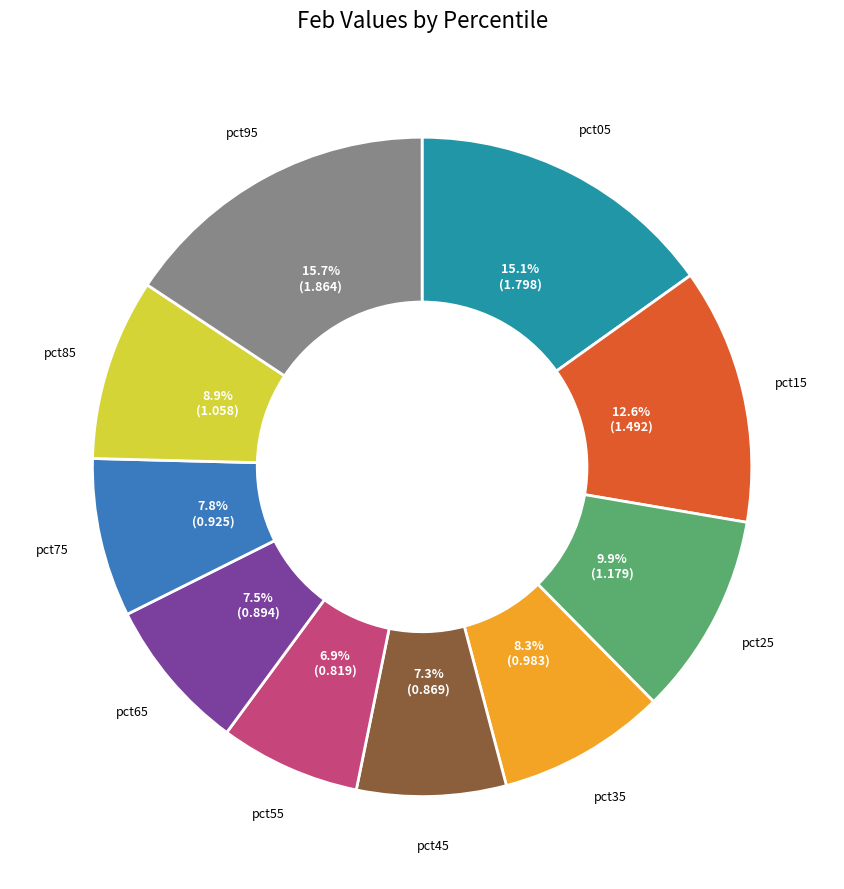

Is there a majority slice in this chart?

No